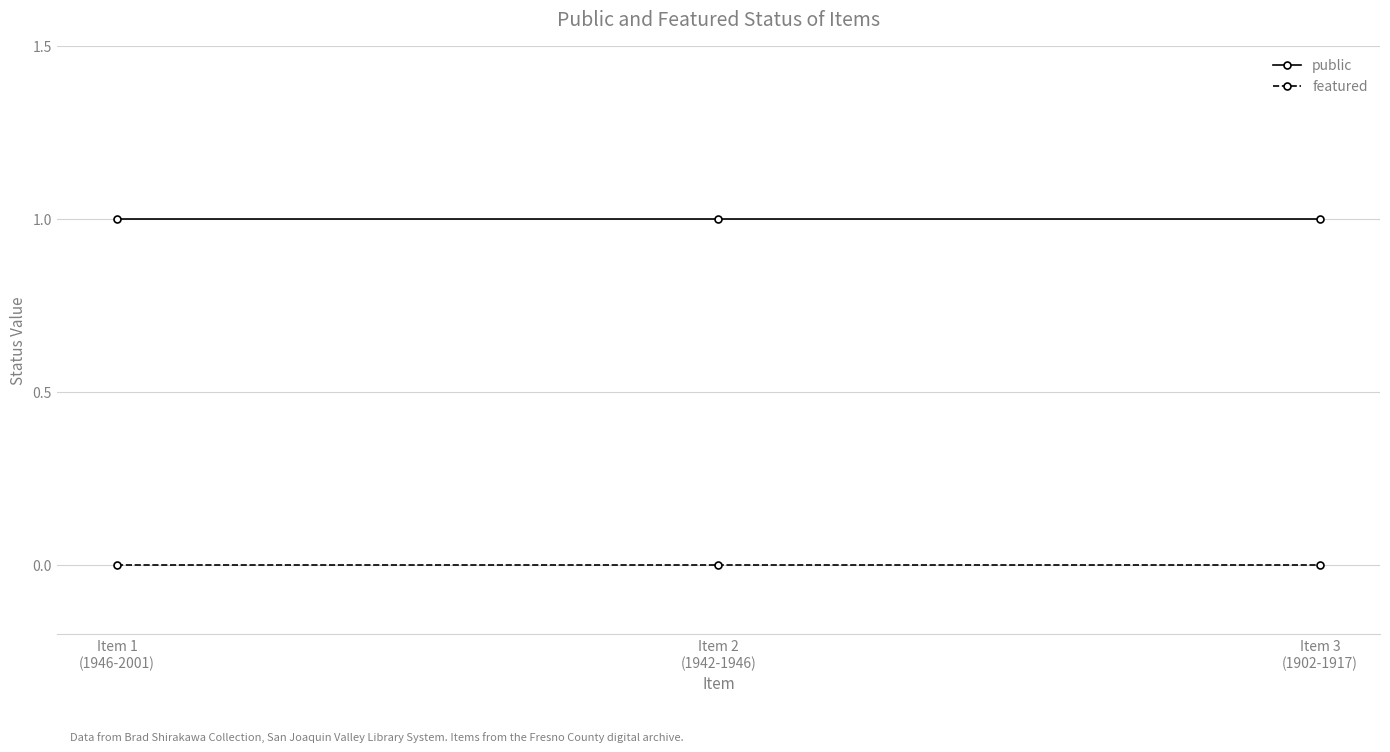

Reading right to left, transcribe all the data shown in this chart.

public: Item 3
(1902-1917)=1	Item 2
(1942-1946)=1	Item 1
(1946-2001)=1
featured: Item 3
(1902-1917)=0	Item 2
(1942-1946)=0	Item 1
(1946-2001)=0